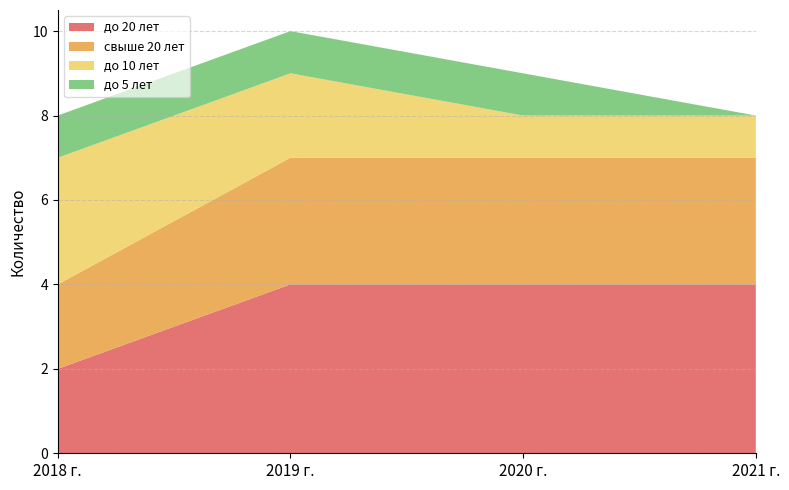

Reading left to right, transcribe all the data shown in this chart.

до 20 лет: 2	4	4	4
свыше 20 лет: 2	3	3	3
до 10 лет: 3	2	1	1
до 5 лет: 1	1	1	0